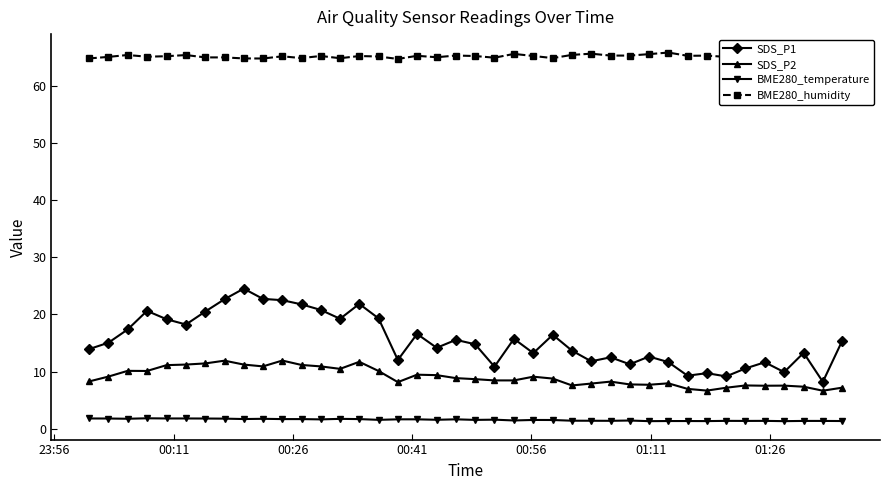

True or false: BME280_temperature has more than 1 points higher than both neighbors.

True